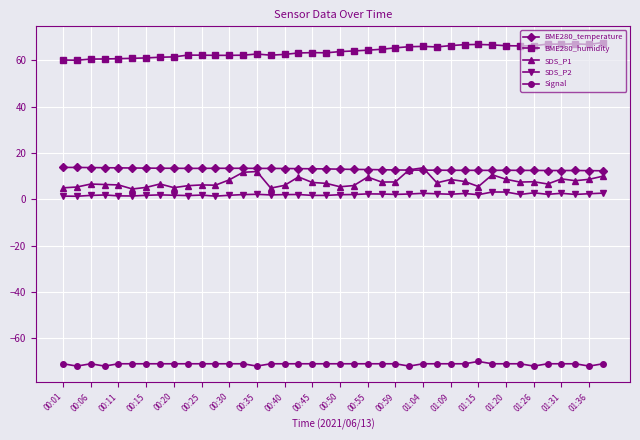

What is the highest value of the SDS_P2 series?

3.2